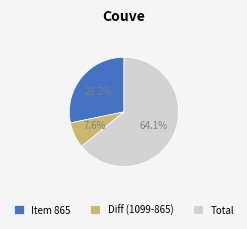

Which slice represents more than half of the pie?

Total